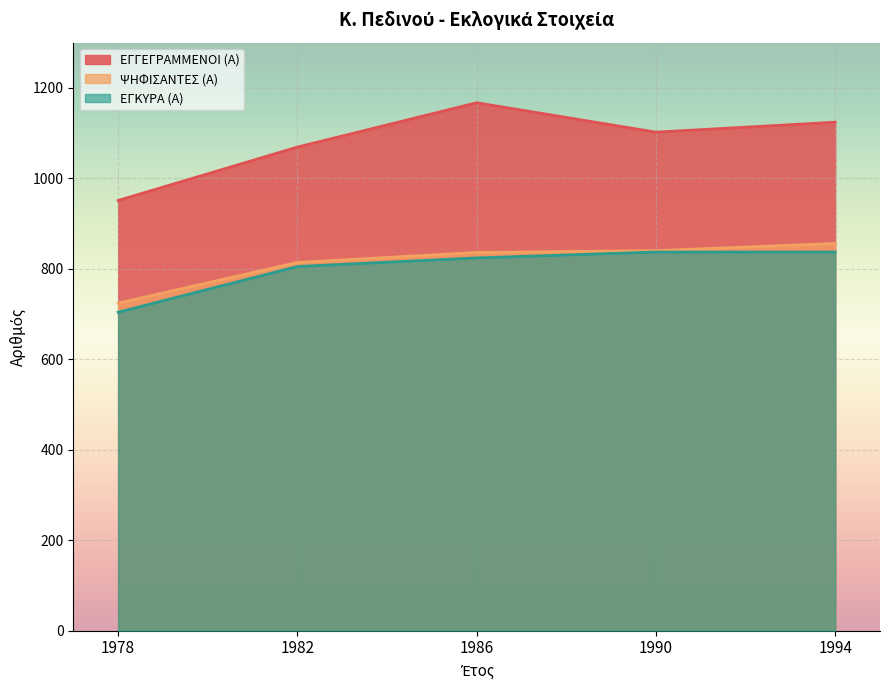

Reading left to right, transcribe all the data shown in this chart.

ΕΓΓΕΓΡΑΜΜΕΝΟΙ (Α): 1978=951	1982=1069	1986=1167	1990=1102	1994=1124
ΨΗΦΙΣΑΝΤΕΣ (Α): 1978=724	1982=814	1986=836	1990=840	1994=856
ΕΓΚΥΡΑ (Α): 1978=704	1982=805	1986=824	1990=837	1994=837